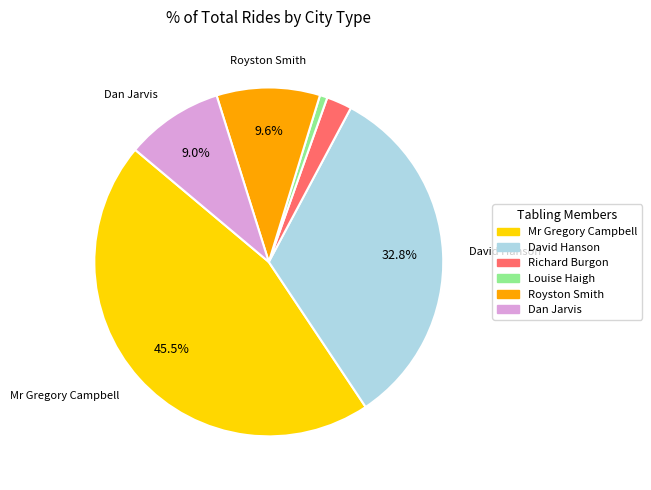

To the nearest percent, what is the difference between the largest and smallest slice percentages?

45%